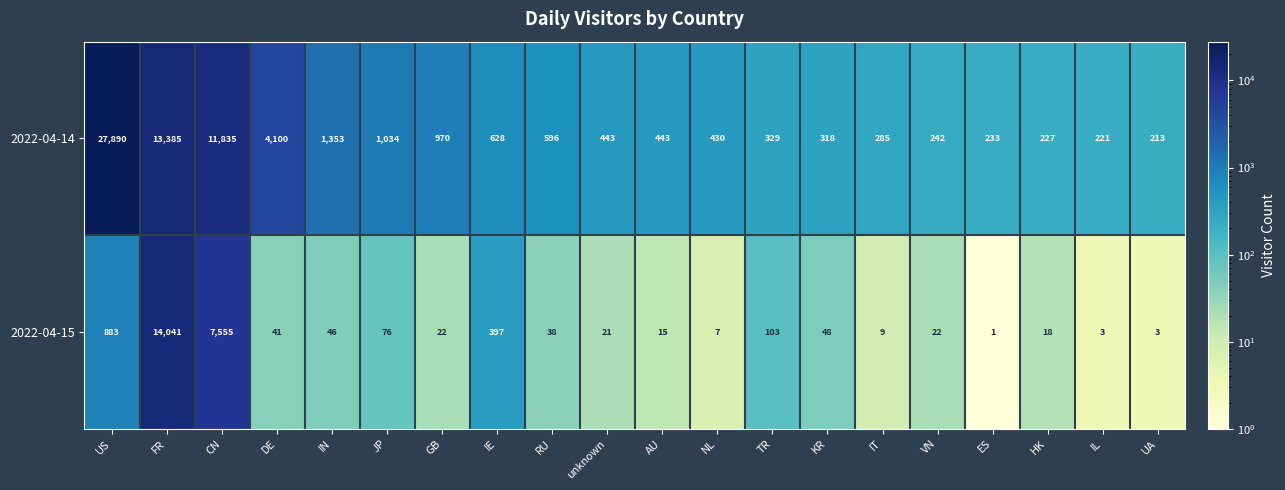

What is the lowest value of the 2022-04-14 series?

213